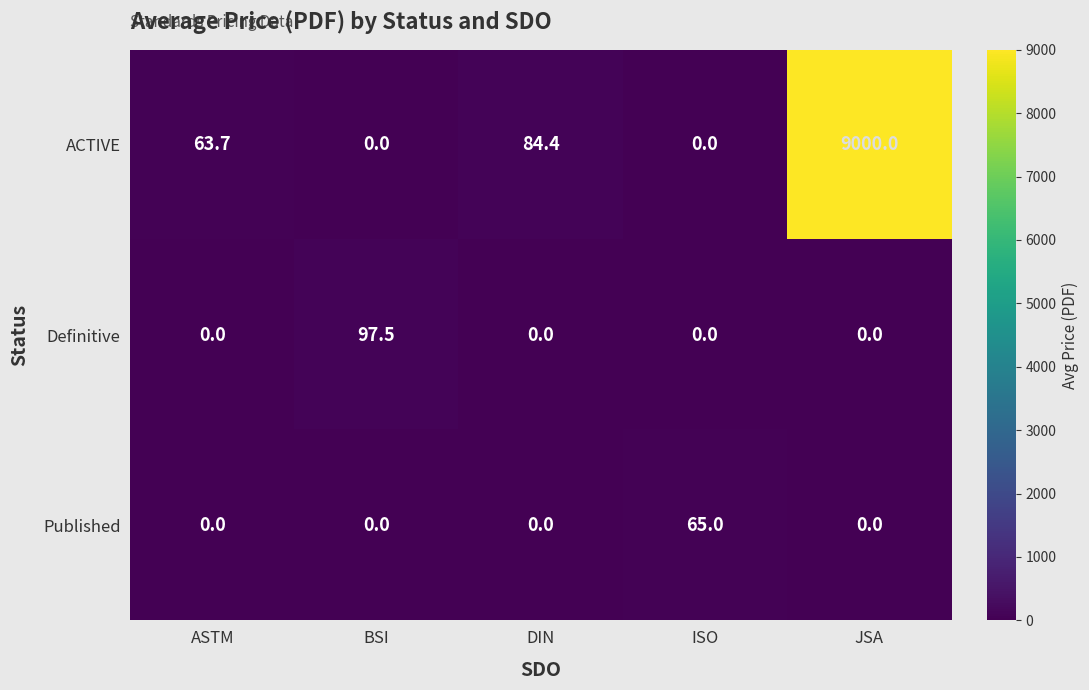

Between ASTM and JSA, which series saw the biggest shift?

ACTIVE